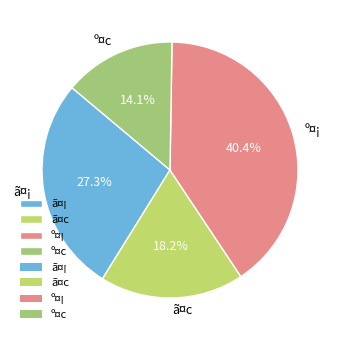

Is it true that º¤¡ is 29% of the pie?

False